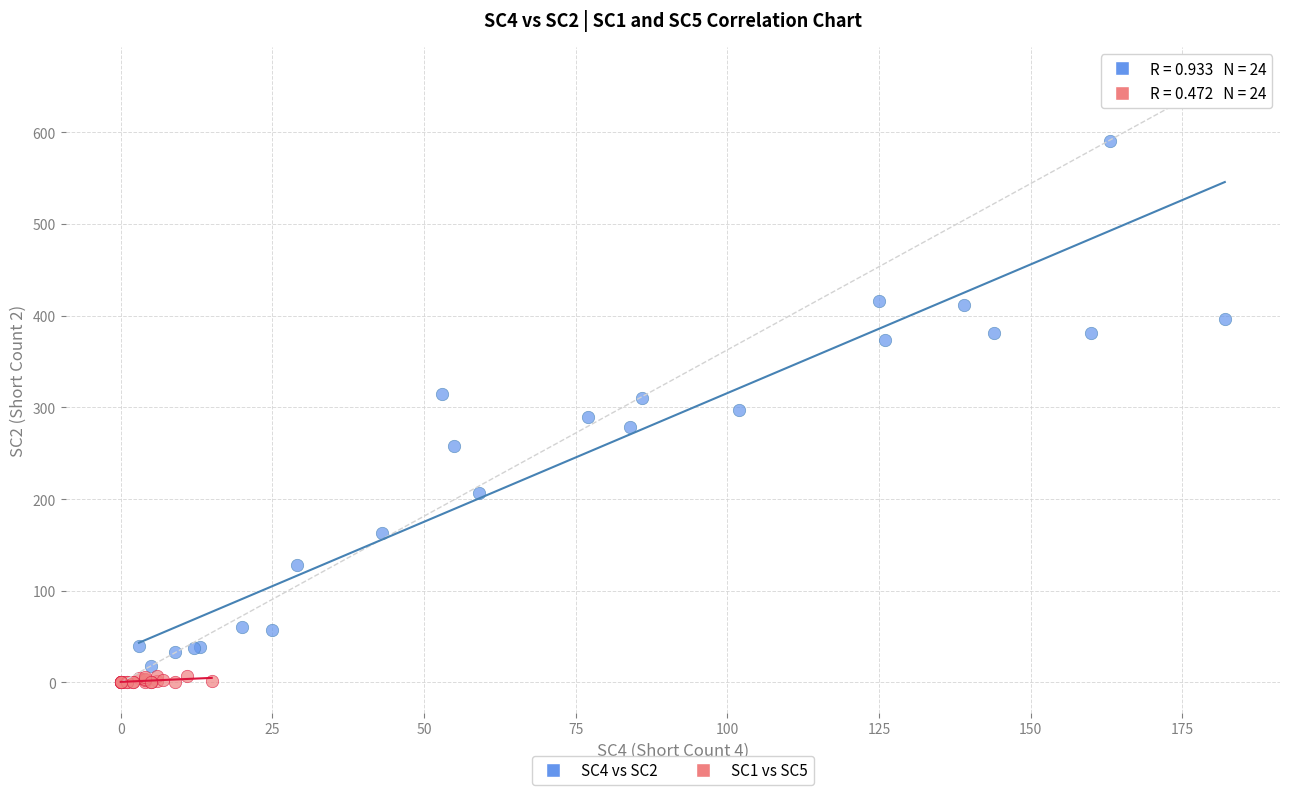

Which series contains the highest Y value?

SC4 vs SC2